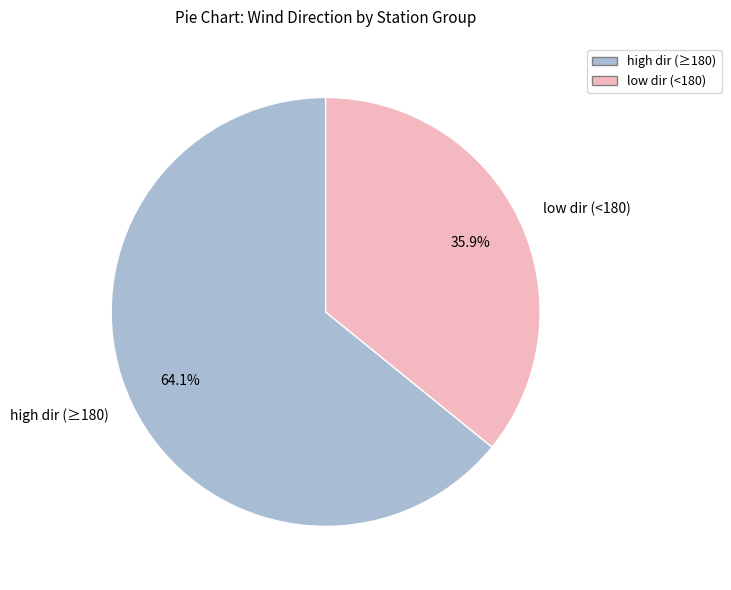

Which slice is the largest?

high dir (≥180)